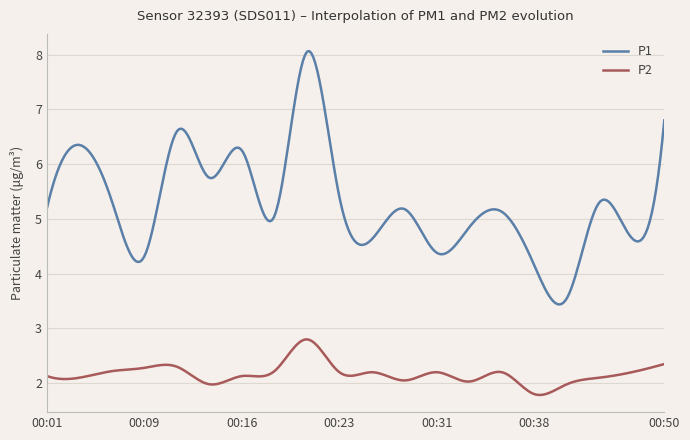

List the series in order of their overall mean, highest first.

P1, P2